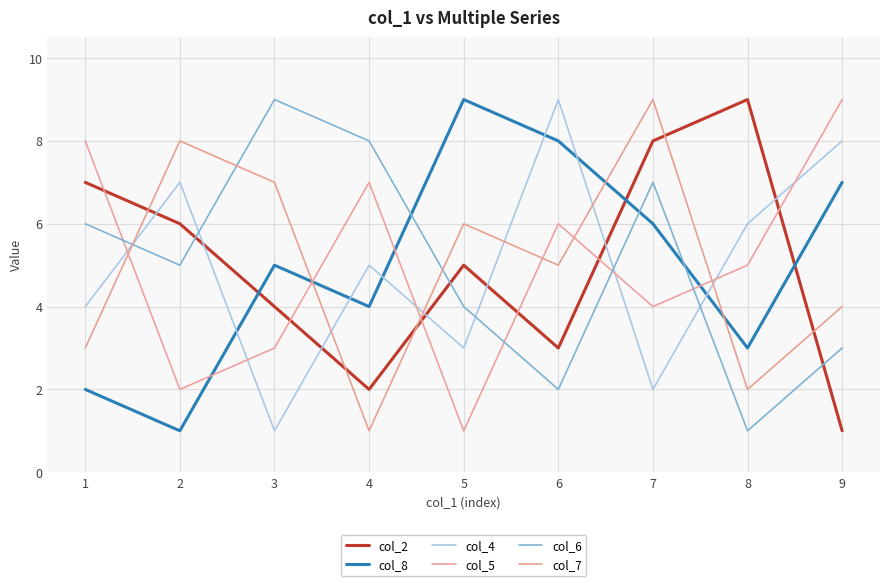

Where is the first local minimum for col_5?

2